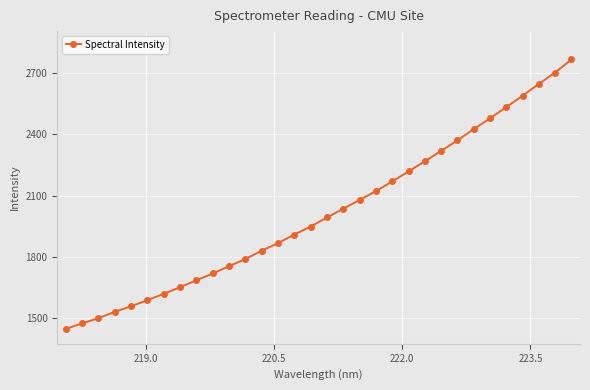

What is the minimum value shown in the chart?

1448.8